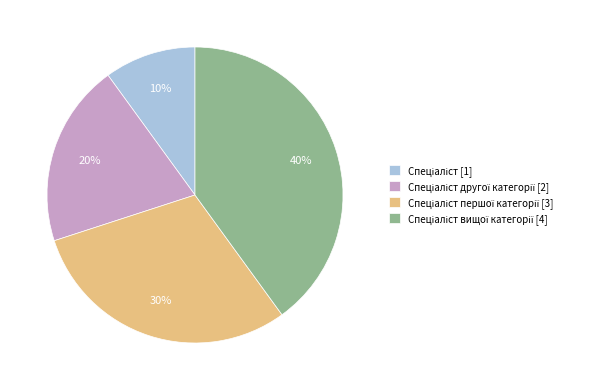

To the nearest percent, what is the difference between the largest and smallest slice percentages?

30%